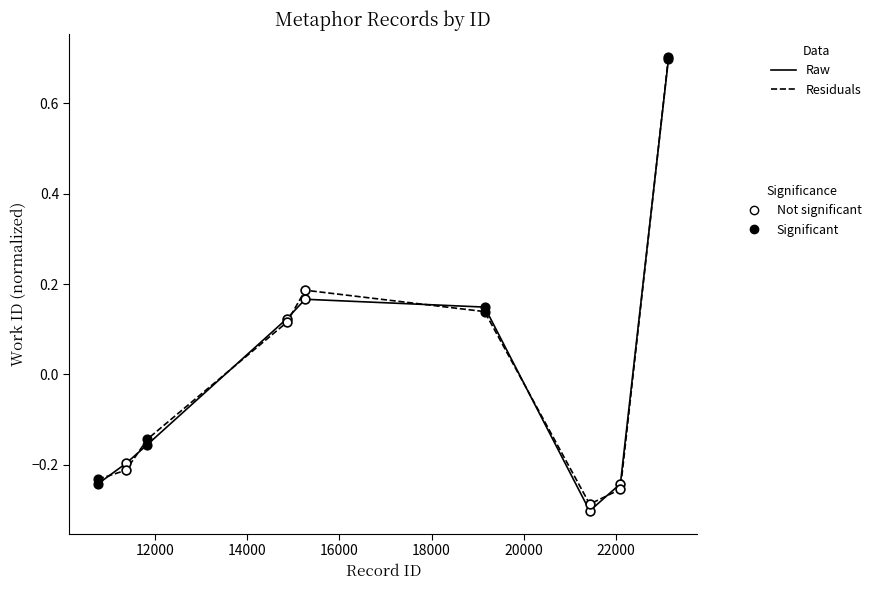

What is the change in value from 10751 to 15256?

+0.4